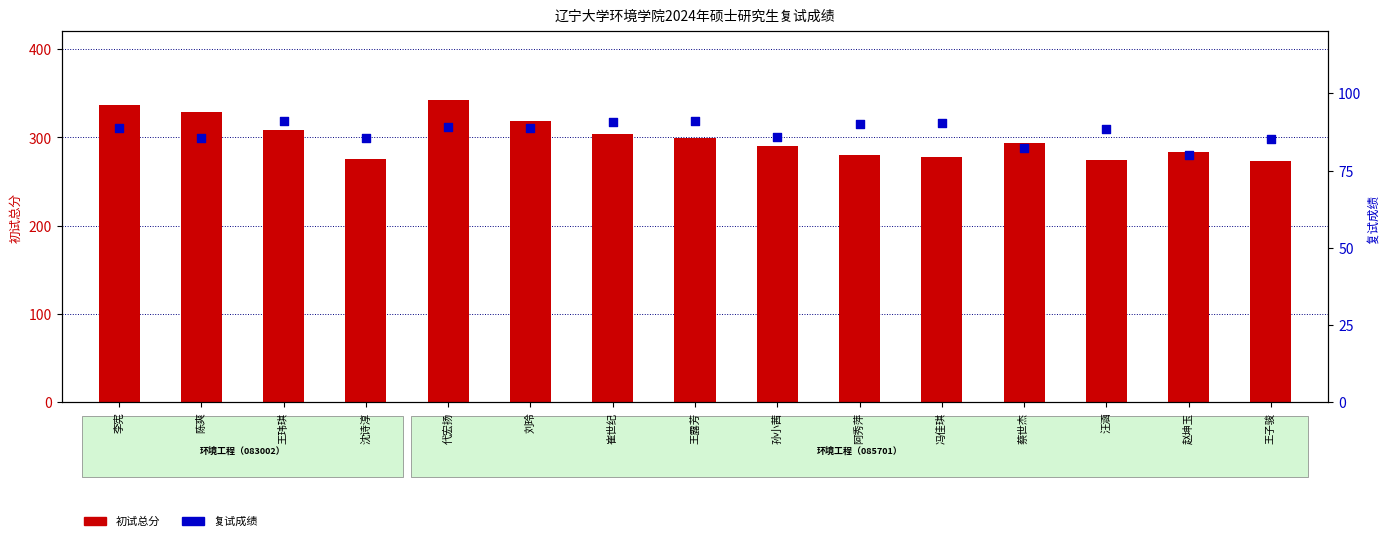

At how many categories does at least one series exceed 99?

15